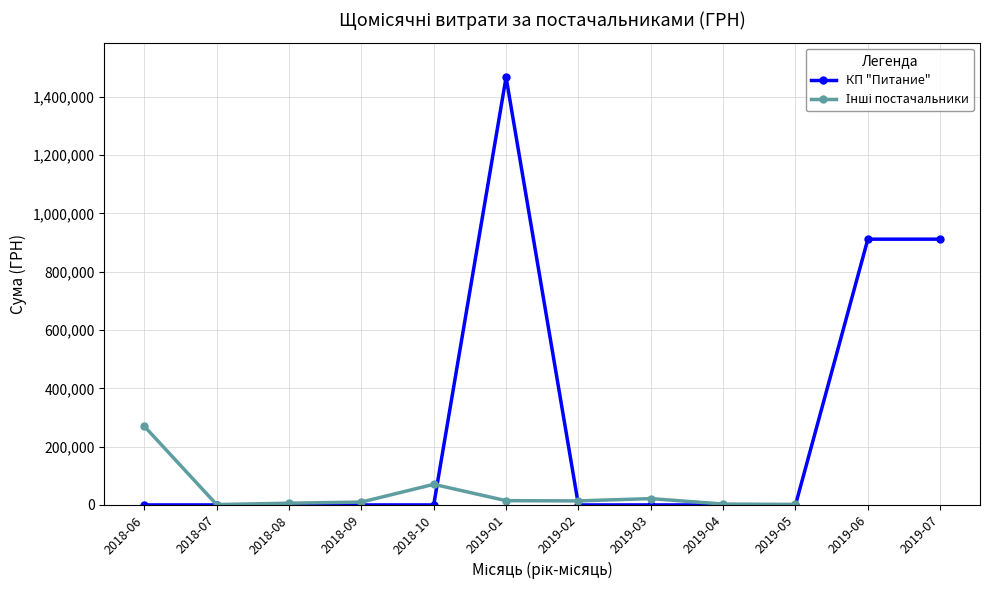

Is it true that КП "Питание" equals 898216.6 at 2018-06?

False